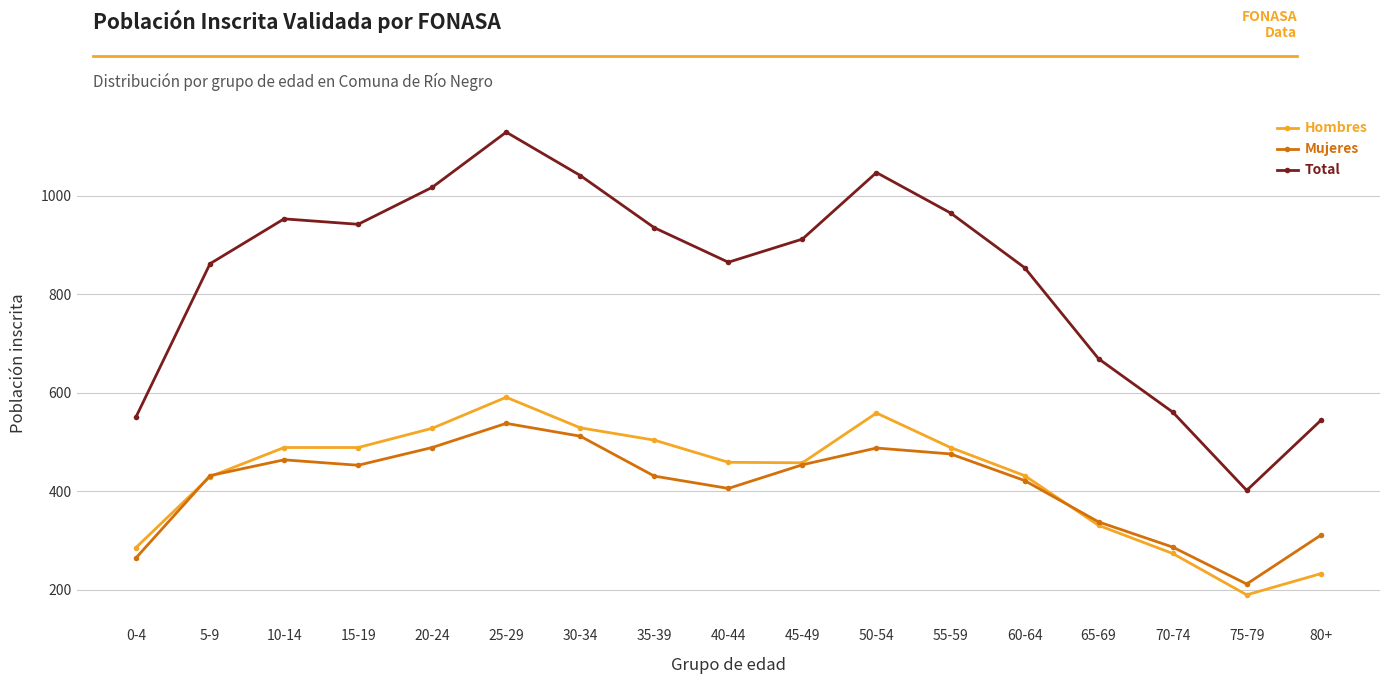

At which category is the sum across all series the highest?

25-29